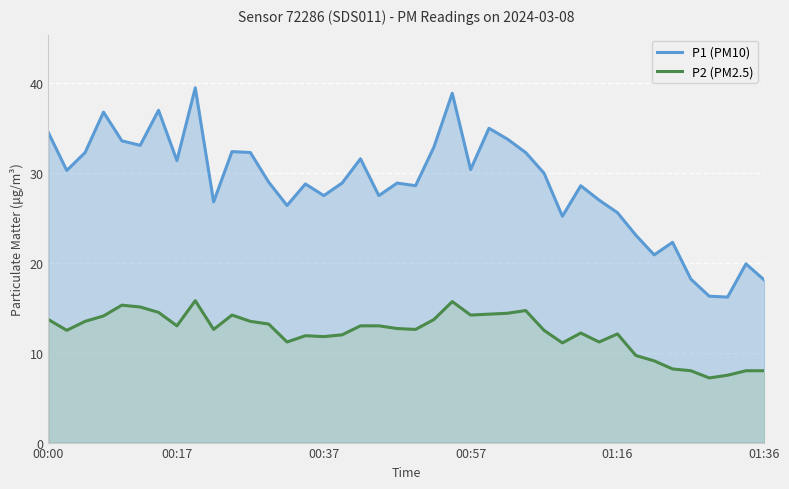

What is the sum of the P1 (PM10) values at 9 and 25?

60.6